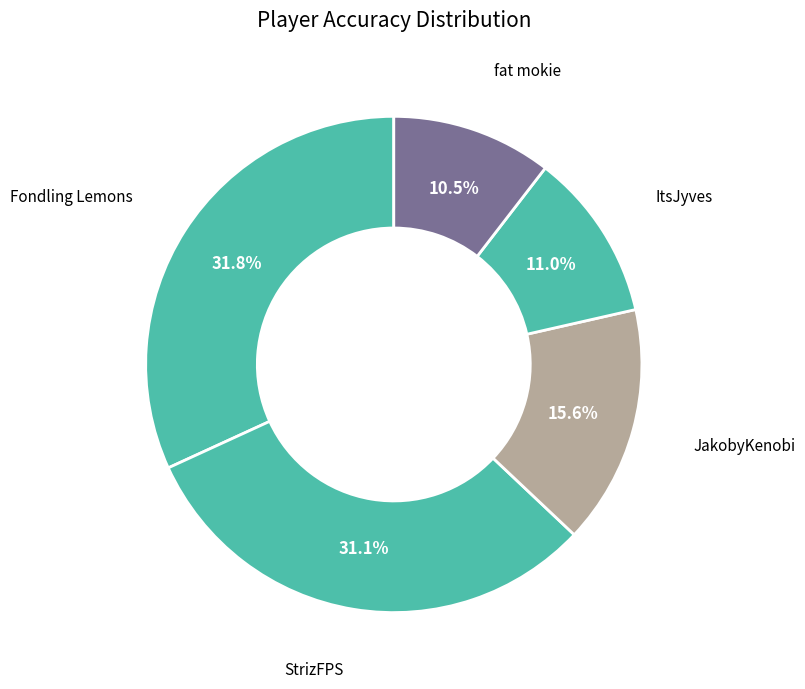

What is the largest slice in the pie chart?

Fondling Lemons